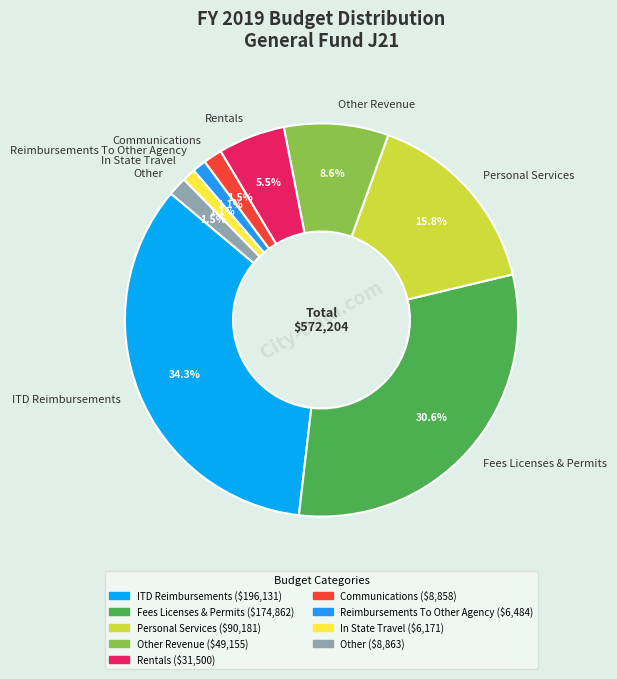

Is it true that Reimbursements To Other Agency is 1% of the pie?

True